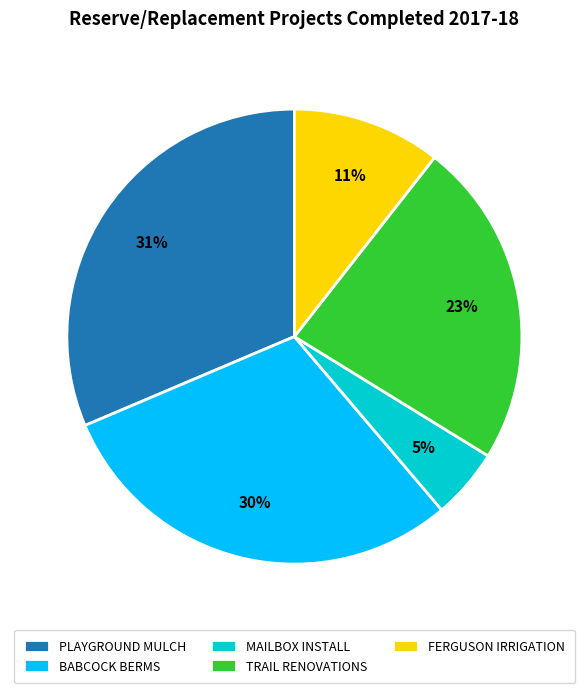

Rank the categories by value from lowest to highest.

MAILBOX INSTALL, FERGUSON IRRIGATION, TRAIL RENOVATIONS, BABCOCK BERMS, PLAYGROUND MULCH